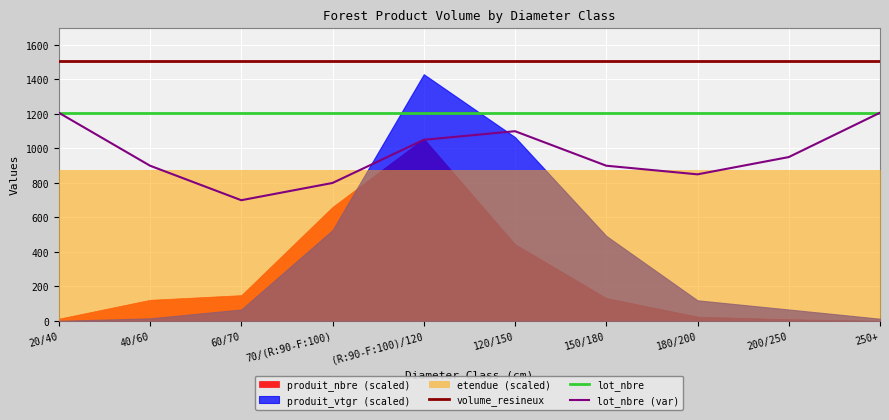

Is it true that lot_nbre equals 544.4 at 200/250?

False